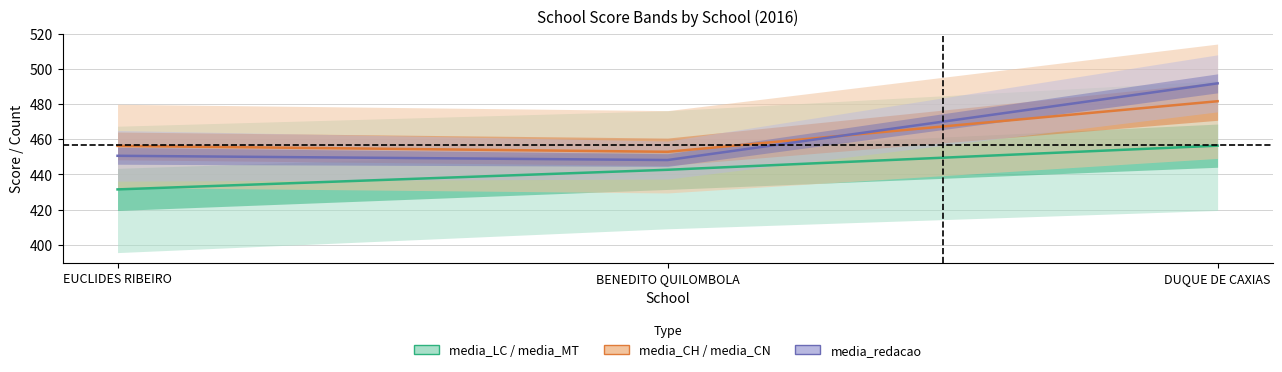

List the labels in order of media_CN value, largest first.

DUQUE DE CAXIAS, EUCLIDES RIBEIRO, BENEDITO QUILOMBOLA